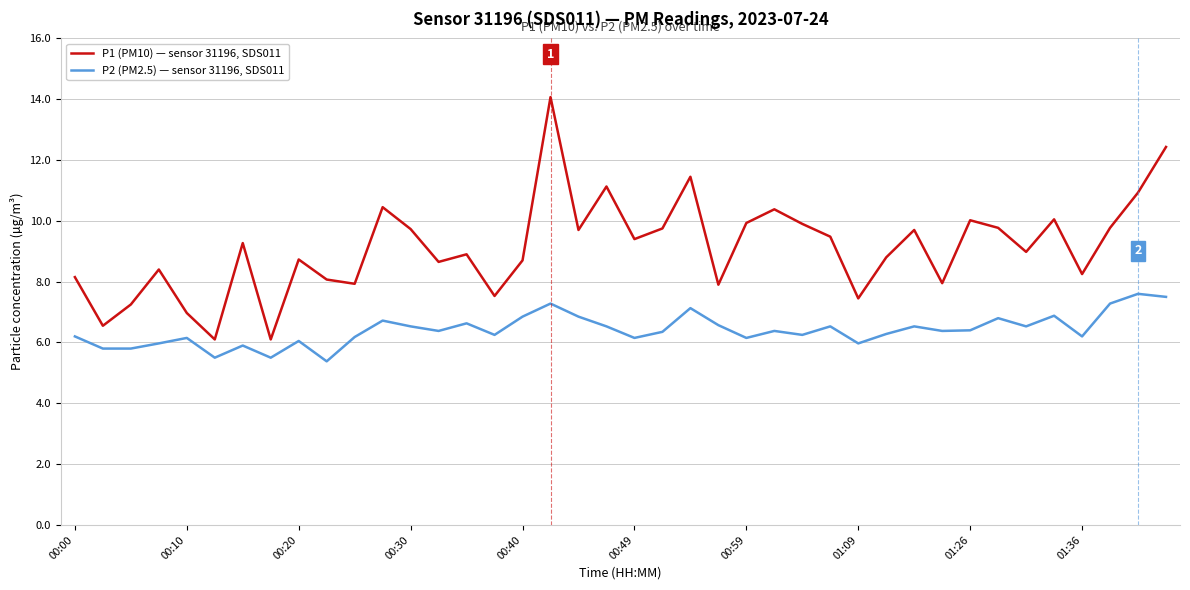

List the series in order of their peak value, lowest first.

P2 (PM2.5) — sensor 31196, SDS011, P1 (PM10) — sensor 31196, SDS011